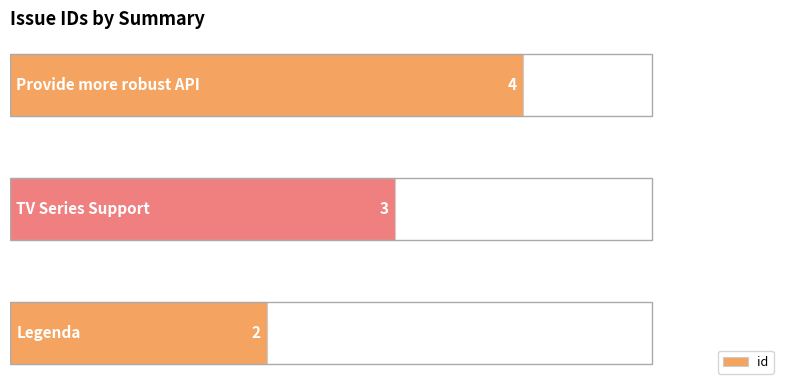

How many data points are less than 3?

1